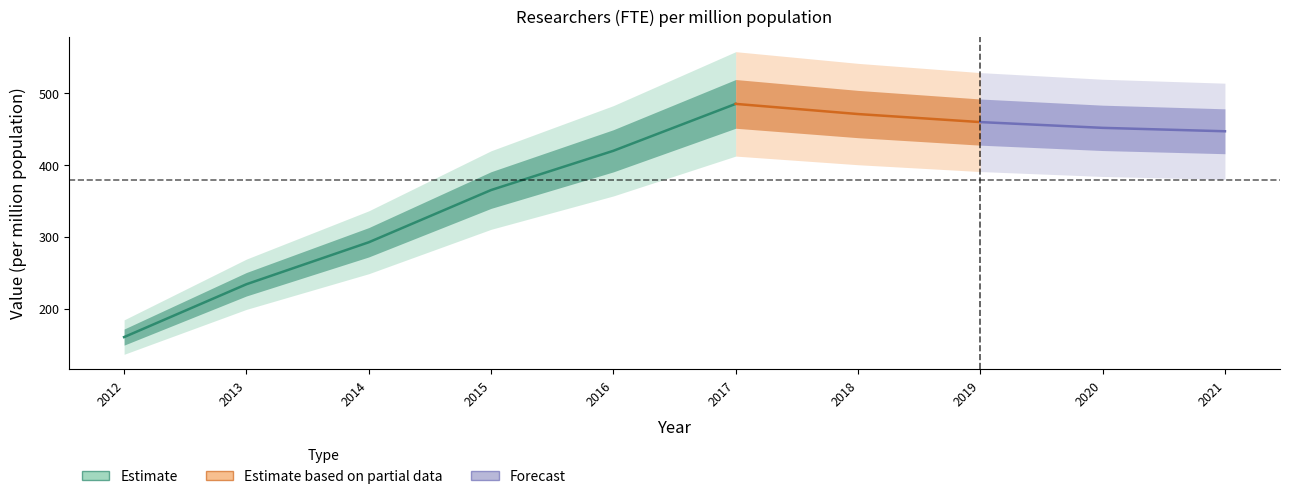

List the labels in order of value, smallest first.

2012, 2013, 2014, 2015, 2016, 2021, 2020, 2019, 2018, 2017